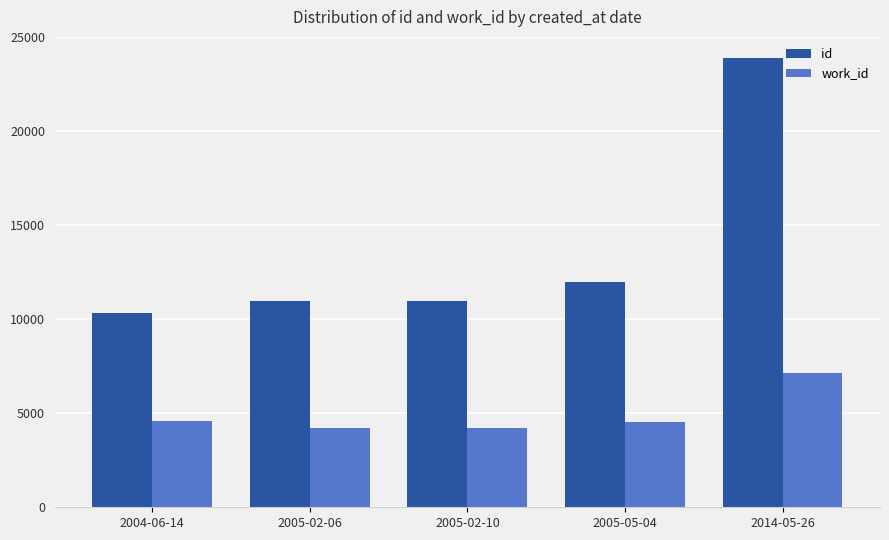

What are all the series names shown in the legend?

id, work_id